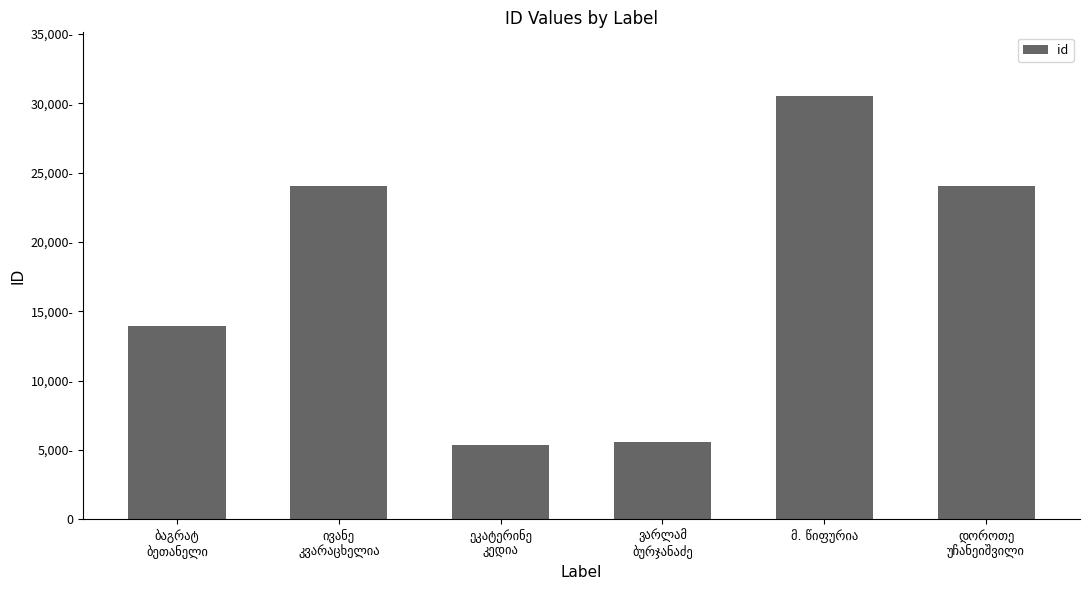

Does the chart contain any negative values?

No